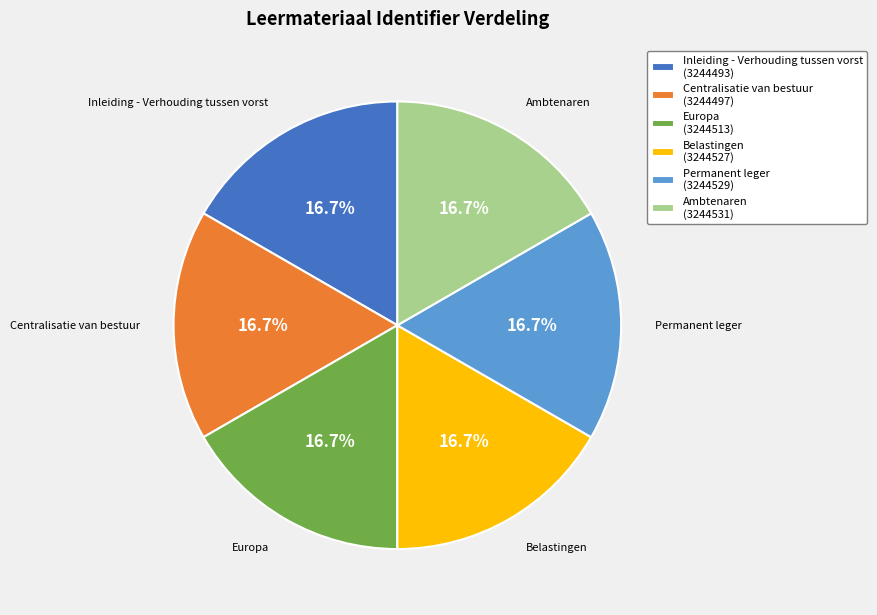

The Permanent leger slice represents 17% of the pie. True or false?

True